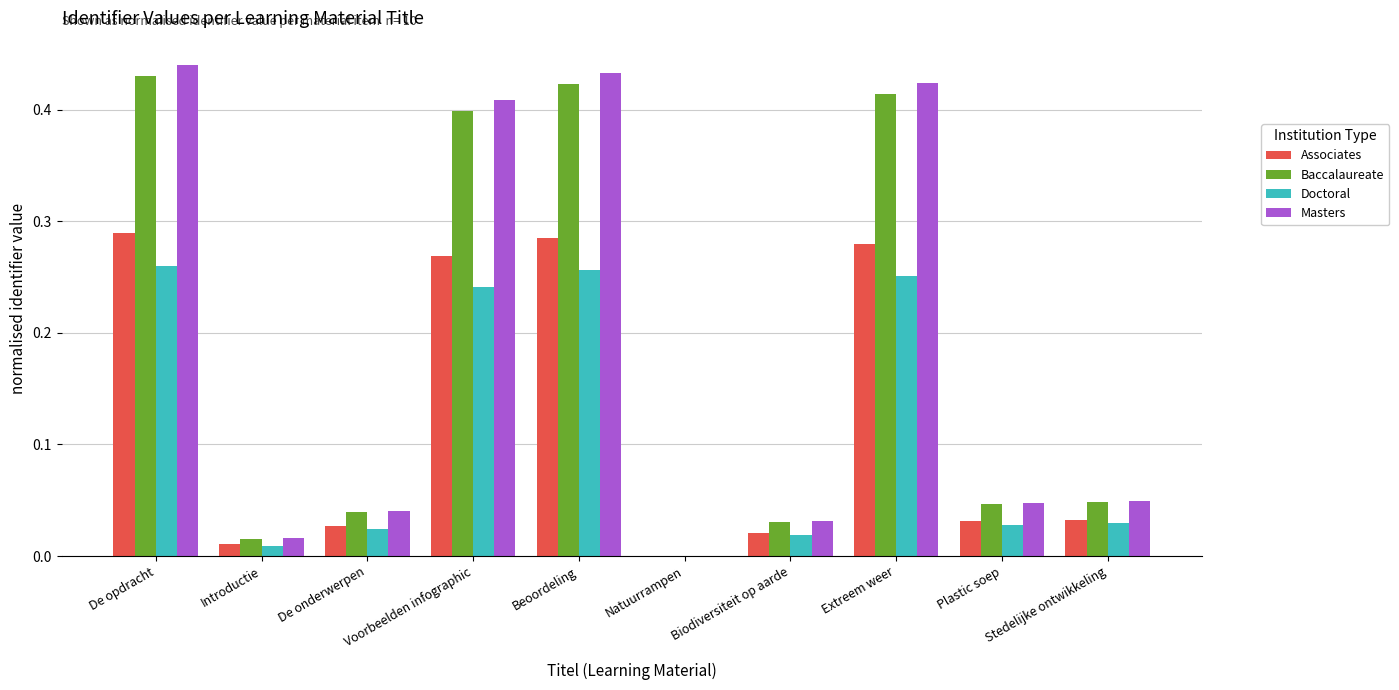

What is the sum of all Associates values?

1.2